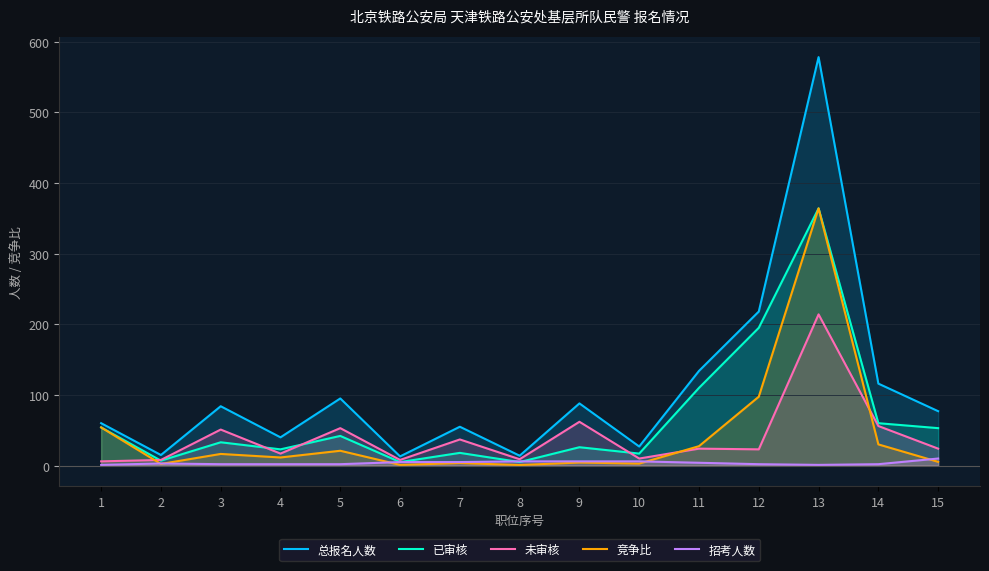

How many lines are shown in the chart?

5